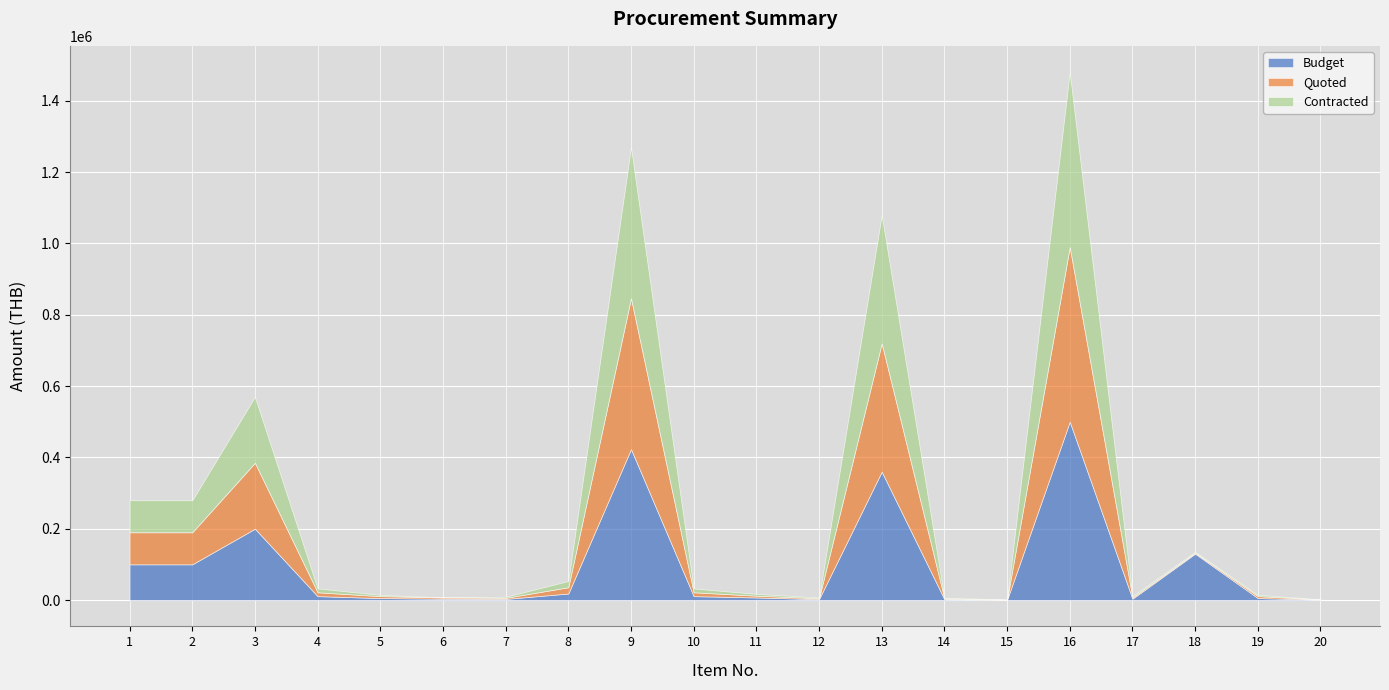

Which series has the largest range (max minus min)?

Budget